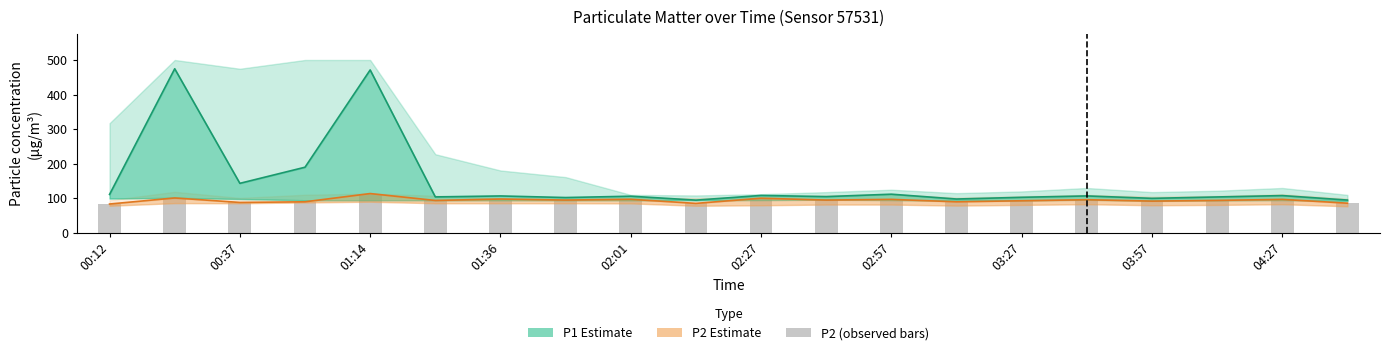

What is the minimum value for P2 (bars)?

83.5